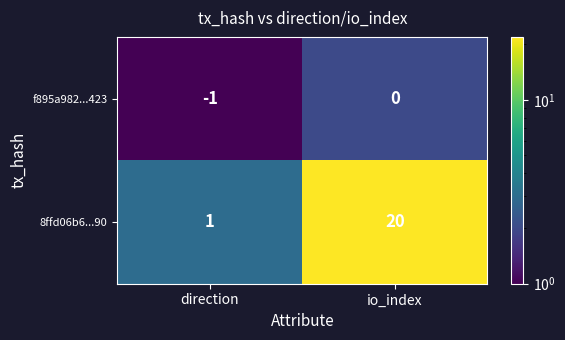

Is it true that 8ffd06b6...90 equals 1 at direction?

True